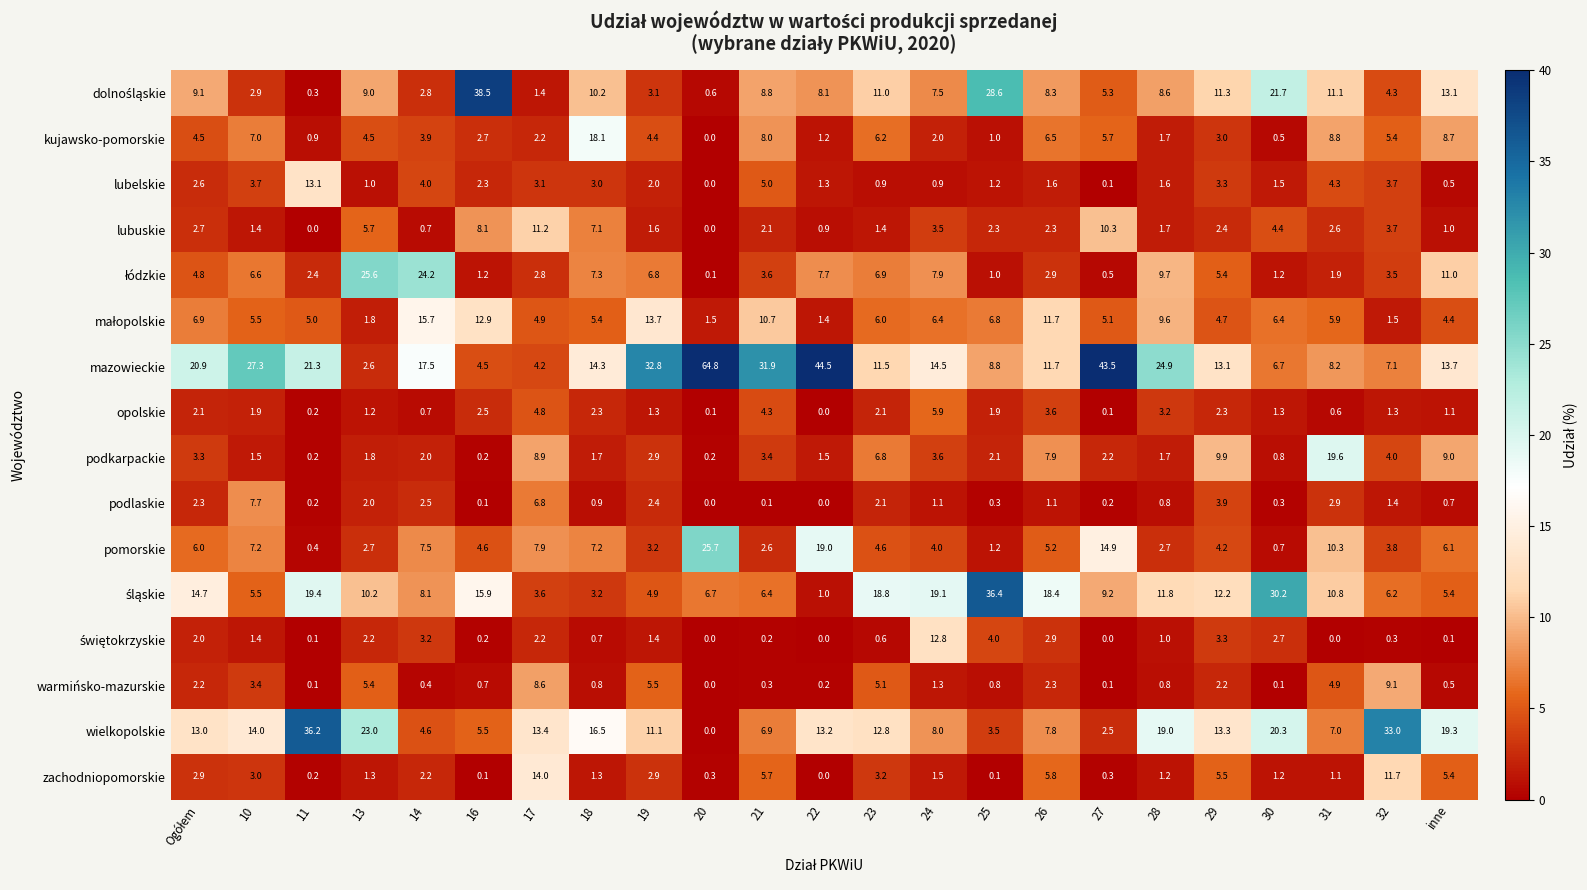

What is the difference between the second highest and minimum values in the podlaskie series?

6.8